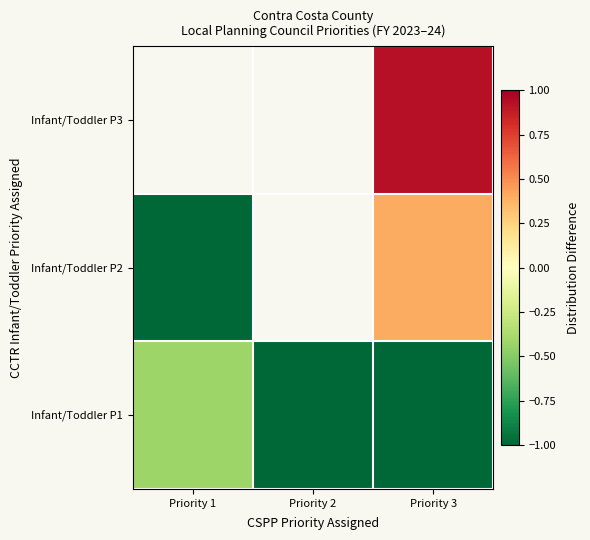

How many positive values does the Infant/Toddler P3 series have?

1